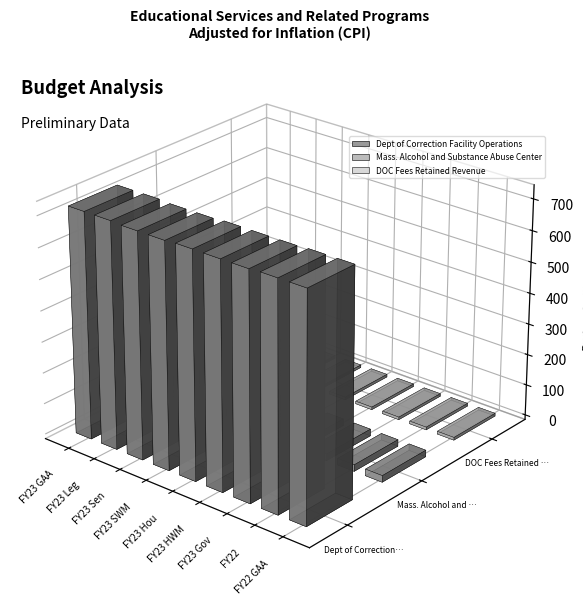

Reading left to right, list all the values displayed in this chart.

Dept of Correction Facility Operations: FY23 GAA=727172175	FY23 Leg=727172175	FY23 Sen=724249389	FY23 SWM=724124389	FY23 Hou=727172175	FY23 HWM=726672175	FY23 Gov=726672175	FY22=729184957	FY22 GAA=729184957
Mass. Alcohol and Substance Abuse Center: FY23 GAA=21983112	FY23 Leg=21983112	FY23 Sen=21983112	FY23 SWM=21983112	FY23 Hou=21983112	FY23 HWM=21983112	FY23 Gov=21983112	FY22=21390123	FY22 GAA=21390123
DOC Fees Retained Revenue: FY23 GAA=8600000	FY23 Leg=8600000	FY23 Sen=8600000	FY23 SWM=8600000	FY23 Hou=8600000	FY23 HWM=8600000	FY23 Gov=8600000	FY22=8972055	FY22 GAA=8972055